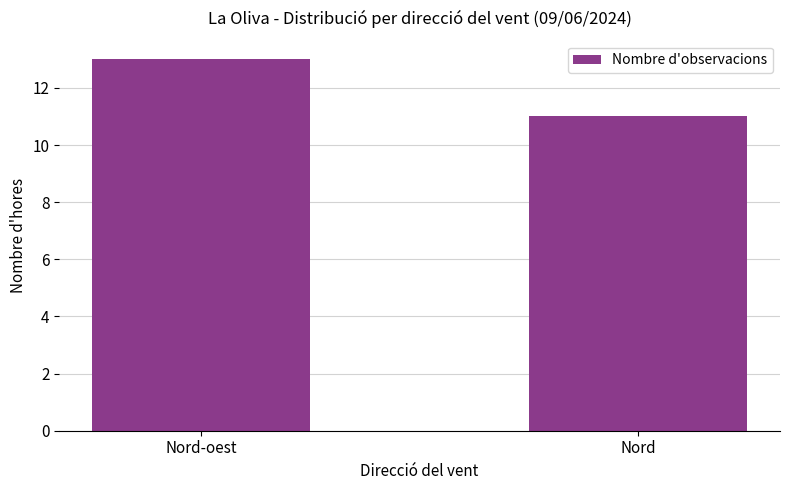

How many distinct data groups are displayed?

1